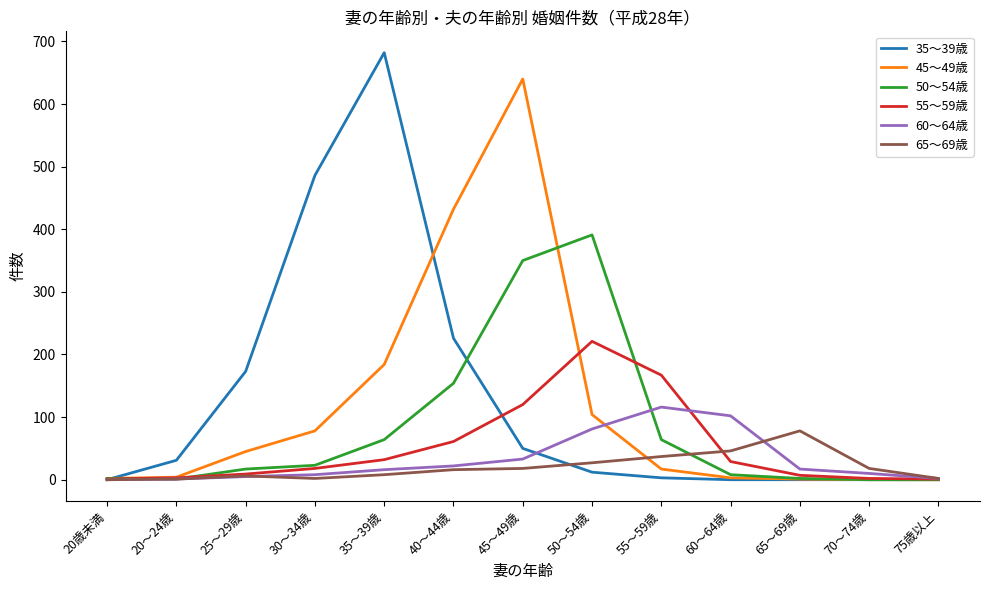

What is the sum of the 45～49歳 values at 55～59歳 and 25～29歳?

62